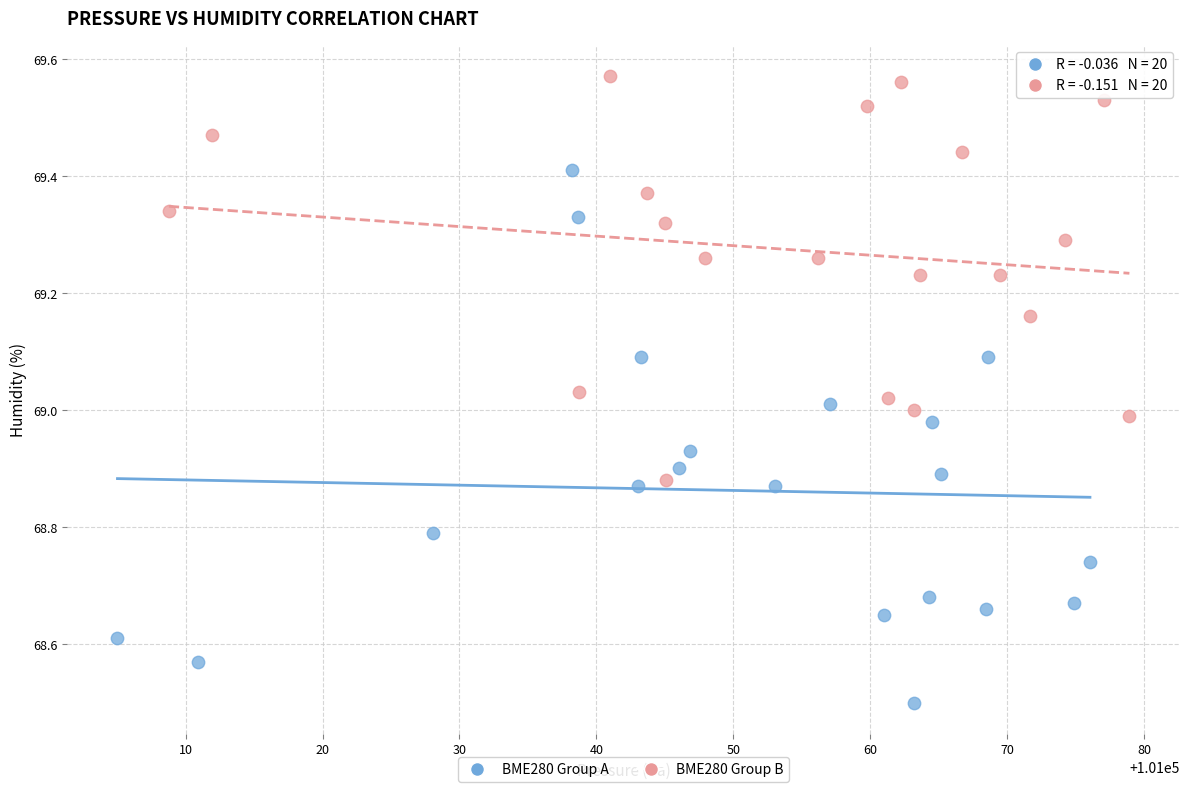

Which series reaches the maximum Y coordinate?

BME280 Group B